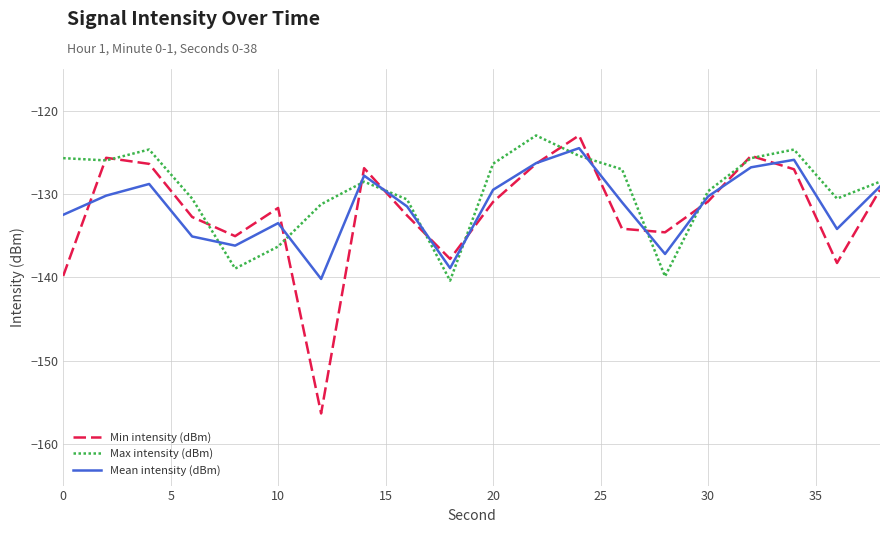

What is the highest value of the Mean intensity (dBm) series?

-124.5